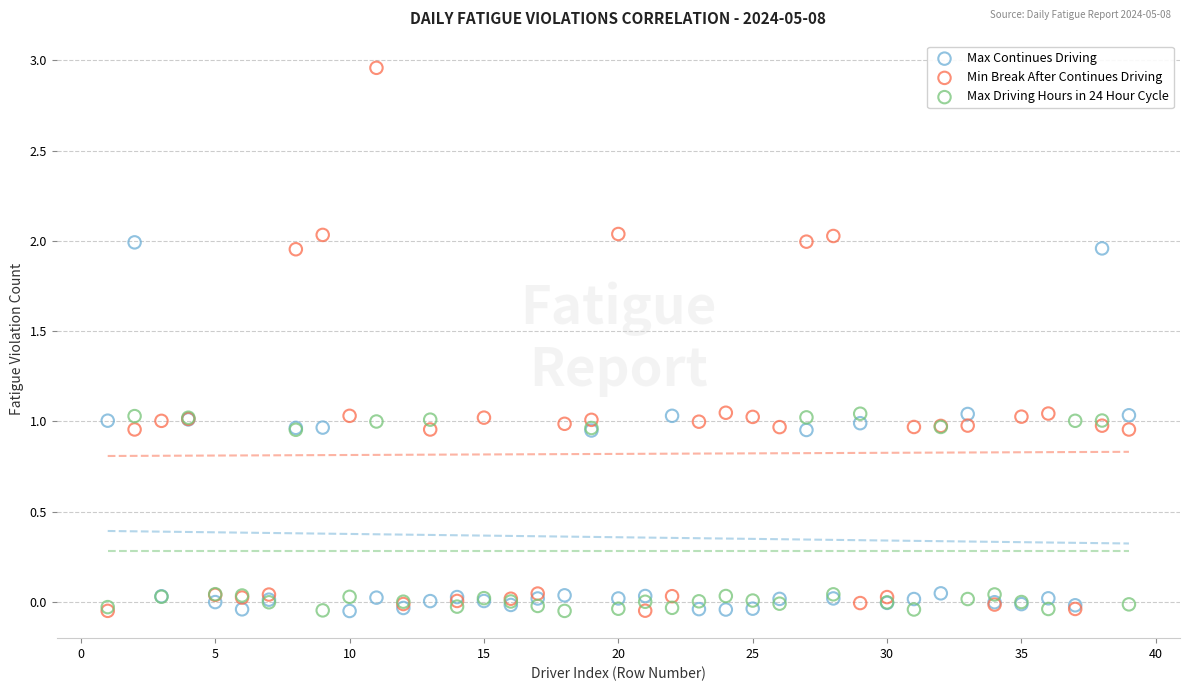

What are all the series names shown in the legend?

Max Continues Driving, Min Break After Continues Driving, Max Driving Hours in 24 Hour Cycle